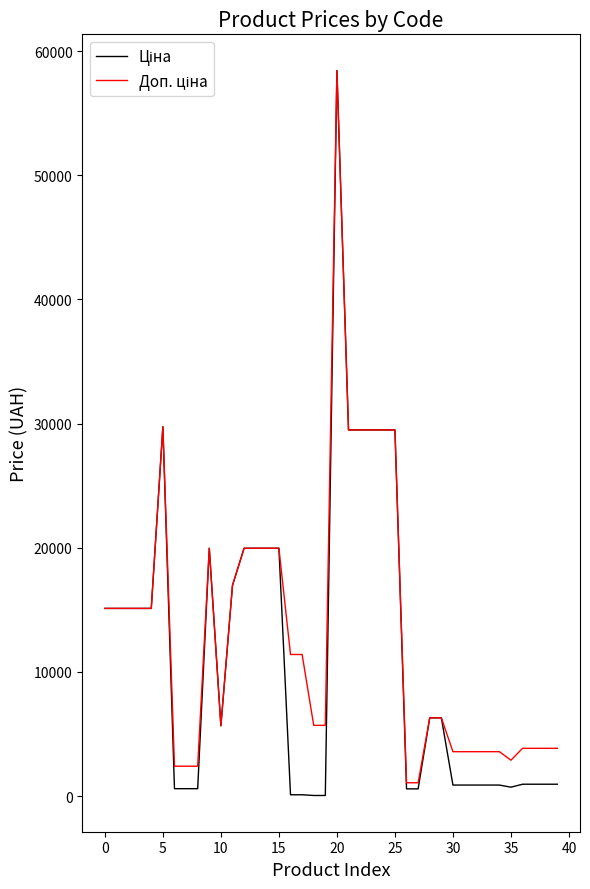

What is the greatest value displayed?

58426.5